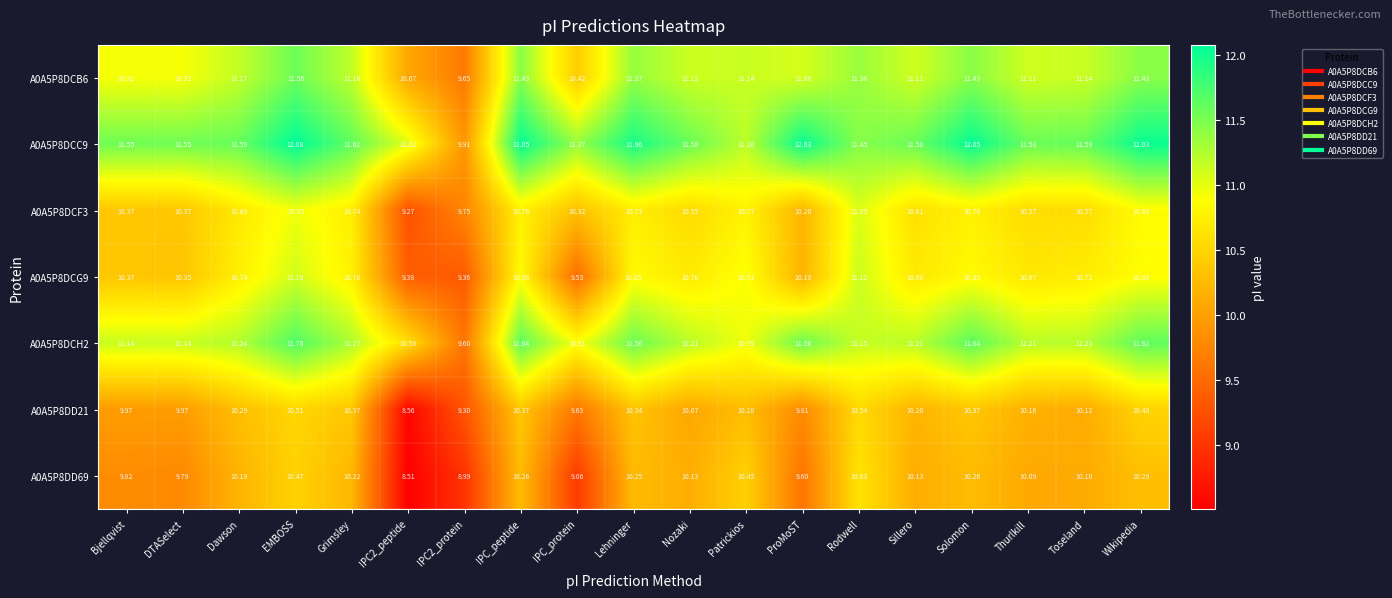

At which category is the sum across all series the highest?

EMBOSS